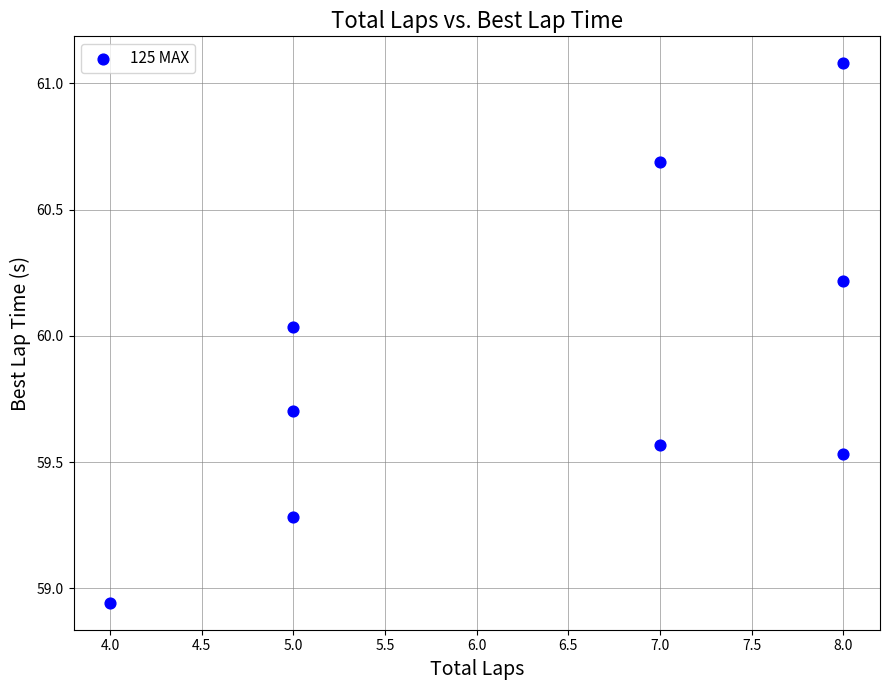

What is the average X value?

6.3